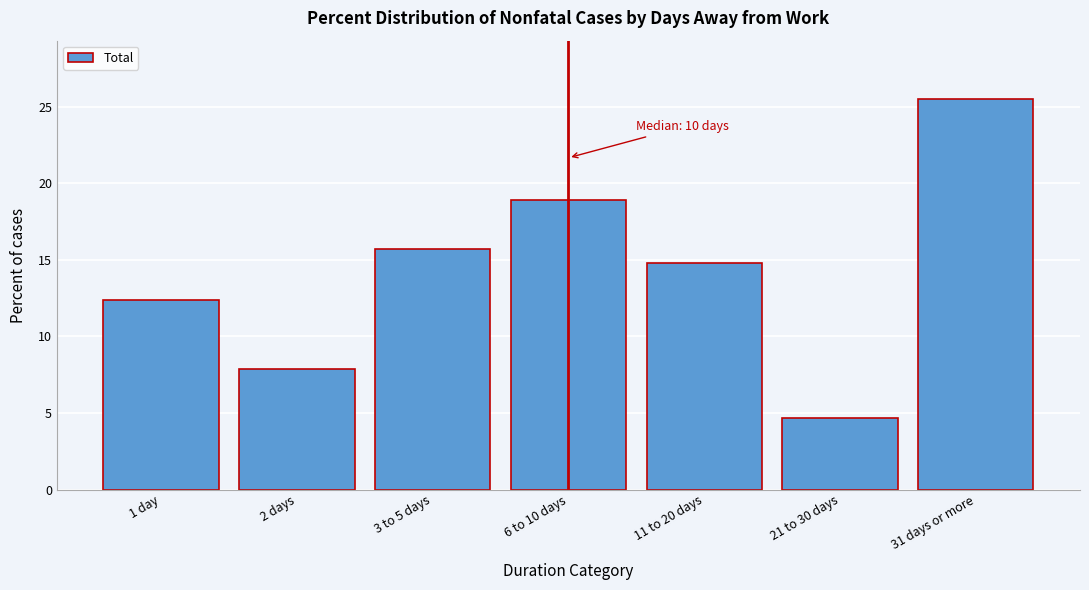

Reading left to right, transcribe all the data shown in this chart.

12.4	7.9	15.7	18.9	14.8	4.7	25.5